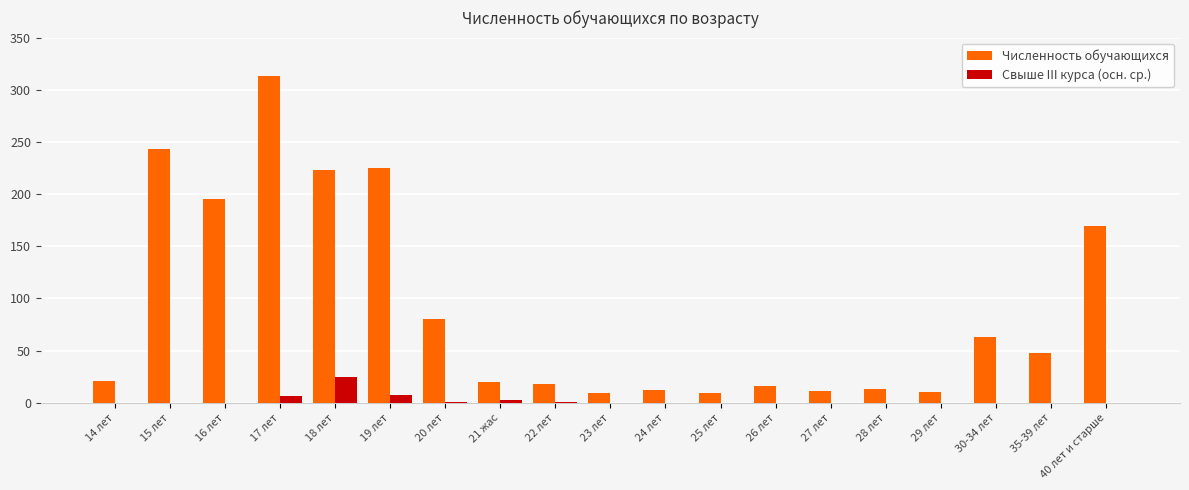

What is the total value across all series at 20 лет?

81